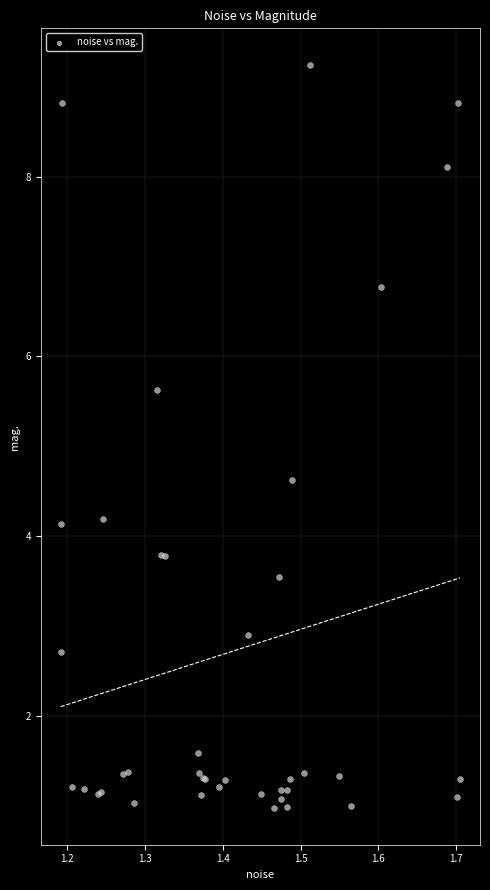

What Y value in the scatter plot is closest to 5?

4.6